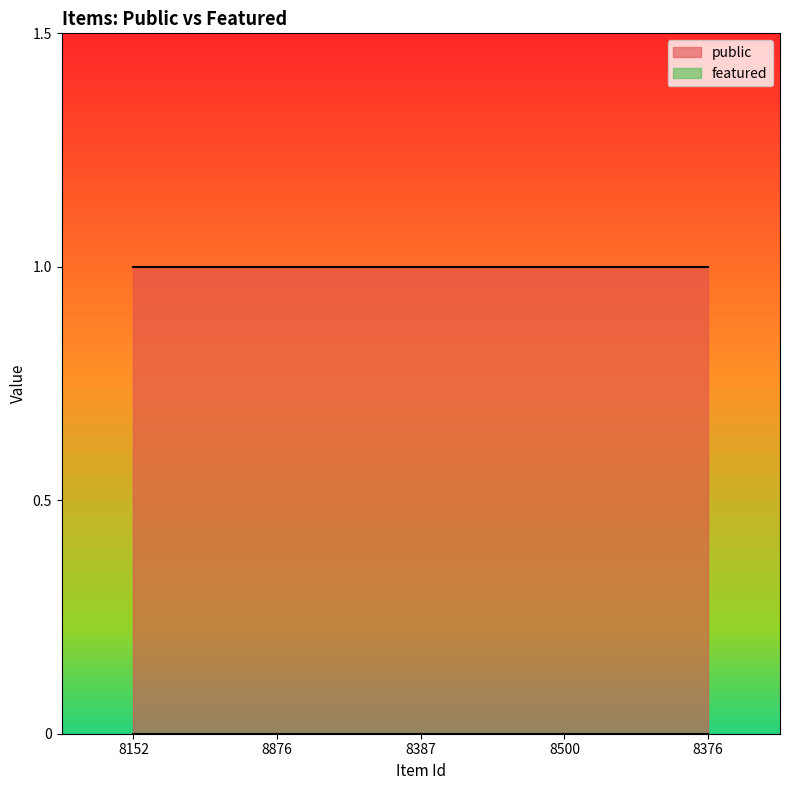

List the series in order of their peak value, highest first.

public, featured